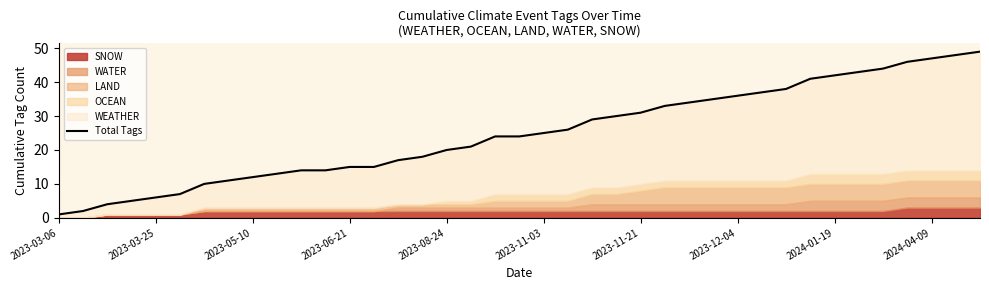

What position from the right is 2023-08-24?

23